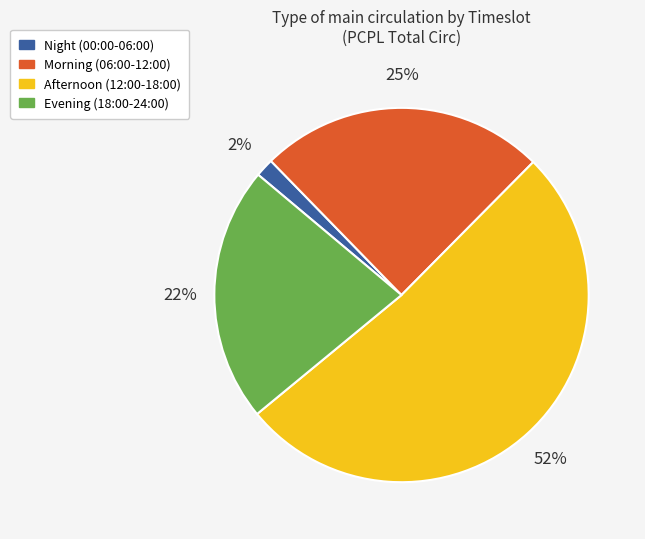

Does any single category account for the majority?

Yes